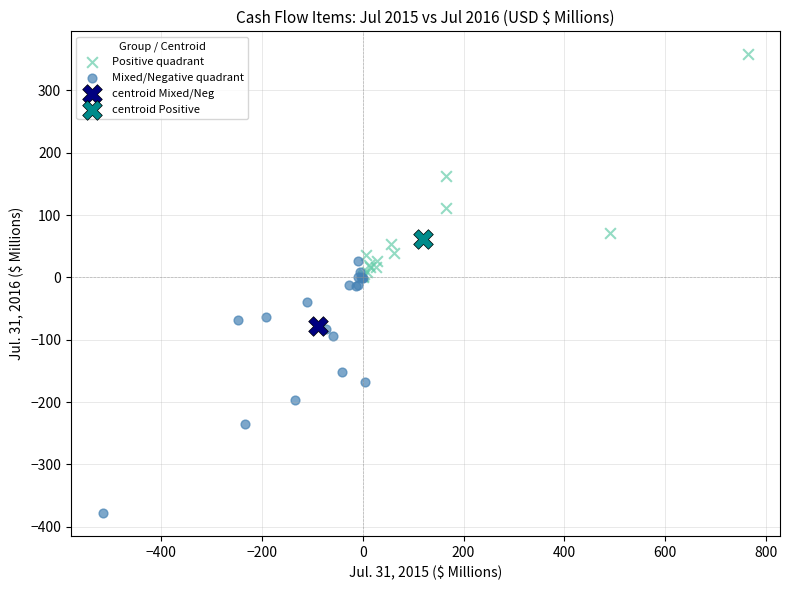

Which series contains the highest Y value?

Positive quadrant